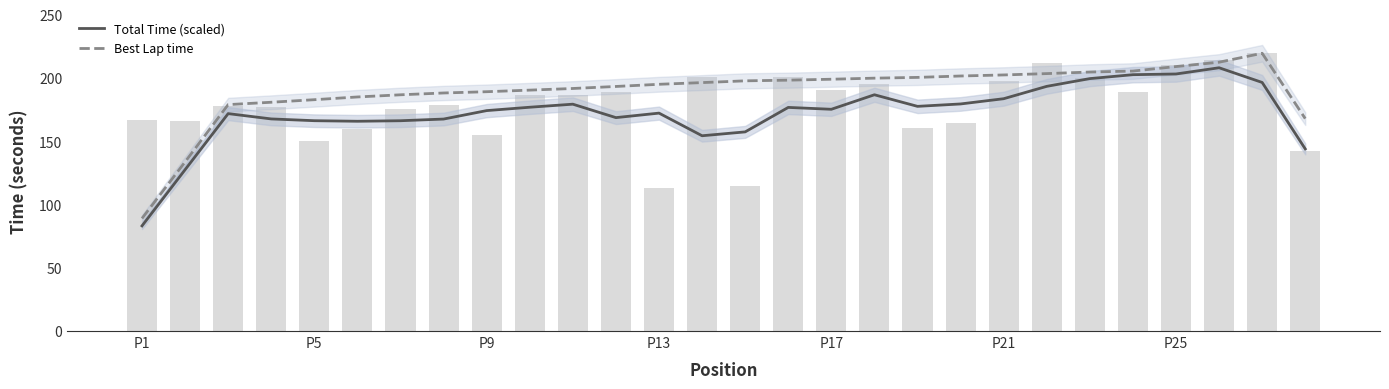

Read the Best Lap time value at P13.

194.9